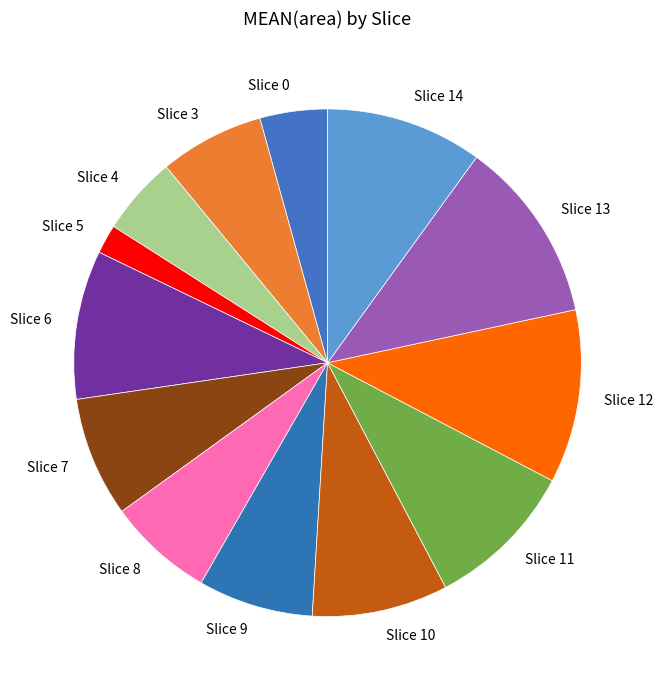

Count the number of slices in the pie.

13